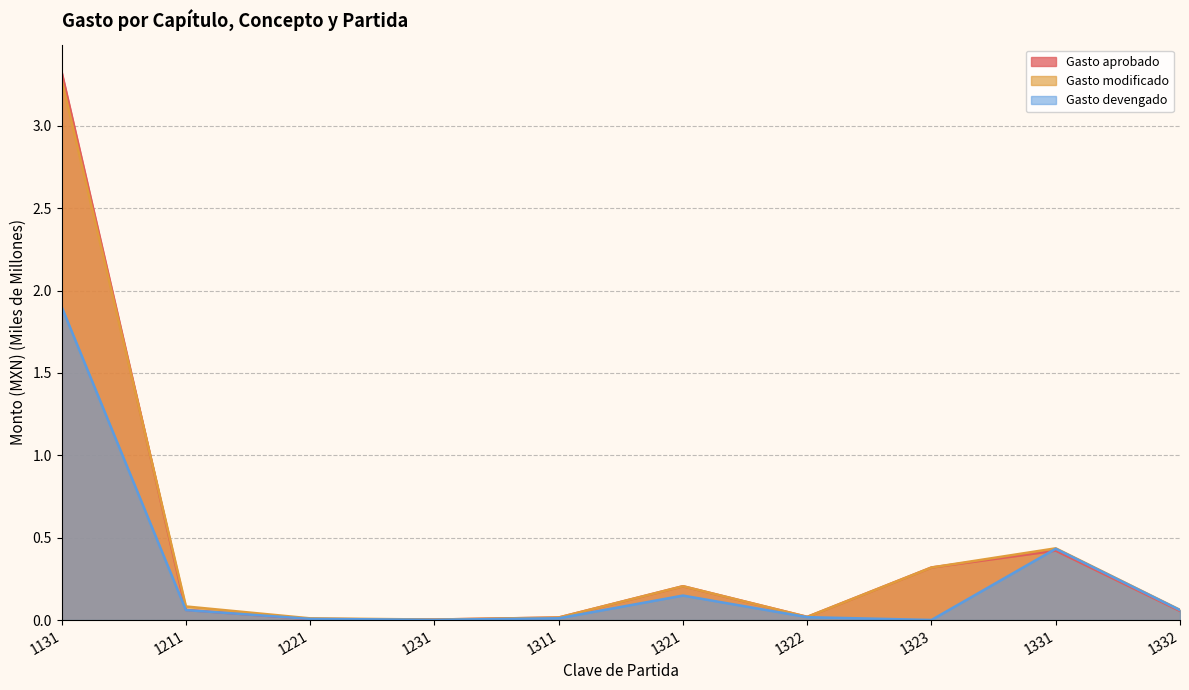

Where is the first local minimum for Gasto modificado?

1231